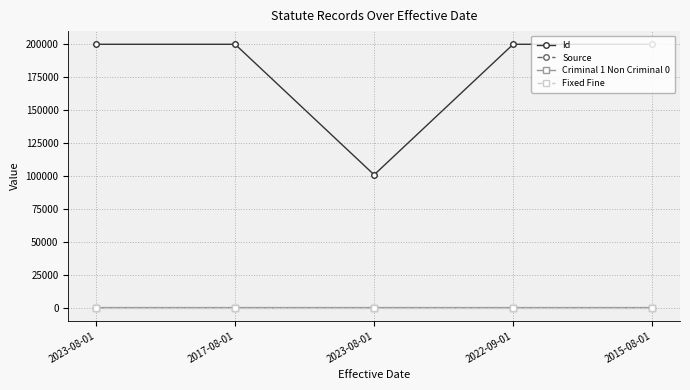

At 2023-08-01, list the series in order from largest to smallest.

Id, Source, Fixed Fine, Criminal 1 Non Criminal 0